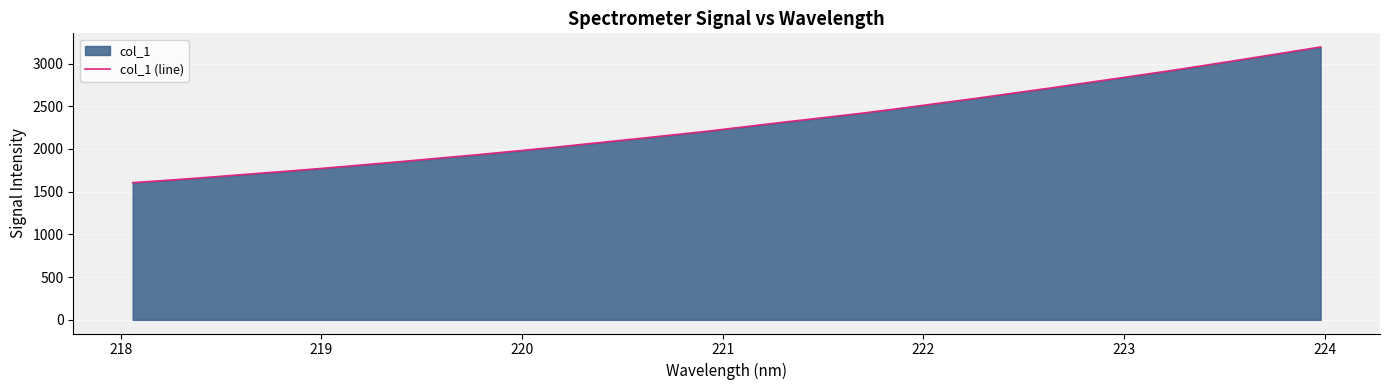

What is the minimum value shown in the chart?

1605.9